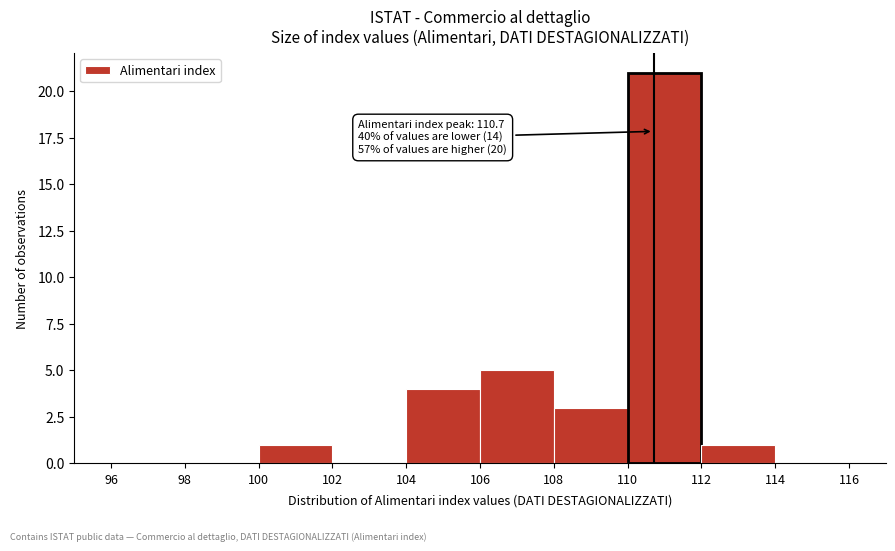

Which range on the x-axis has the tallest bar?

110 to 112